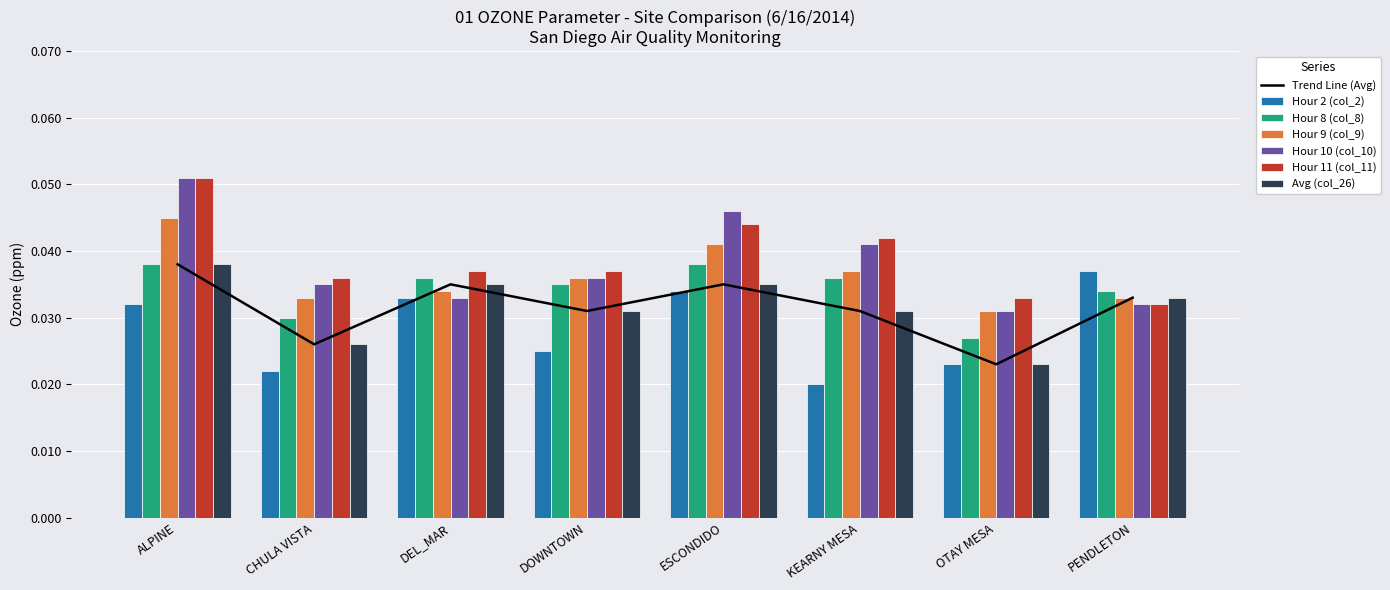

What is the label of the 2nd bar from the left?

CHULA VISTA